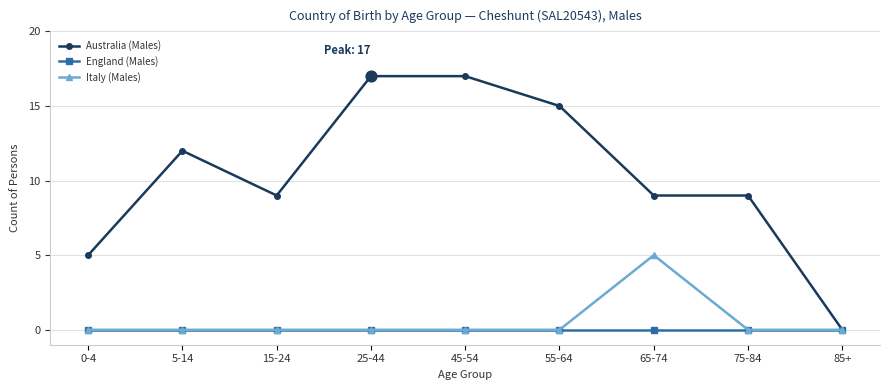

What are all the series names shown in the legend?

Australia (Males), England (Males), Italy (Males)